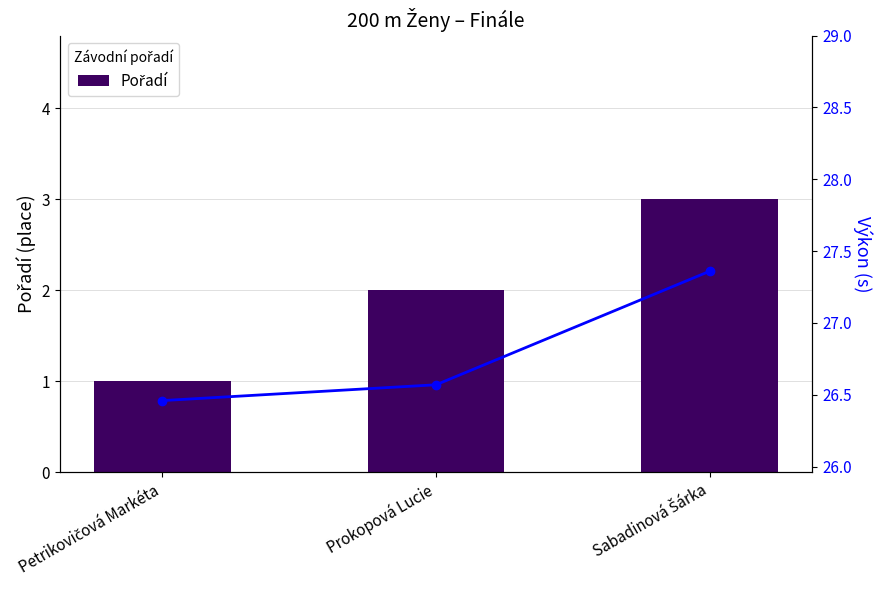

How many groups of bars are there?

3